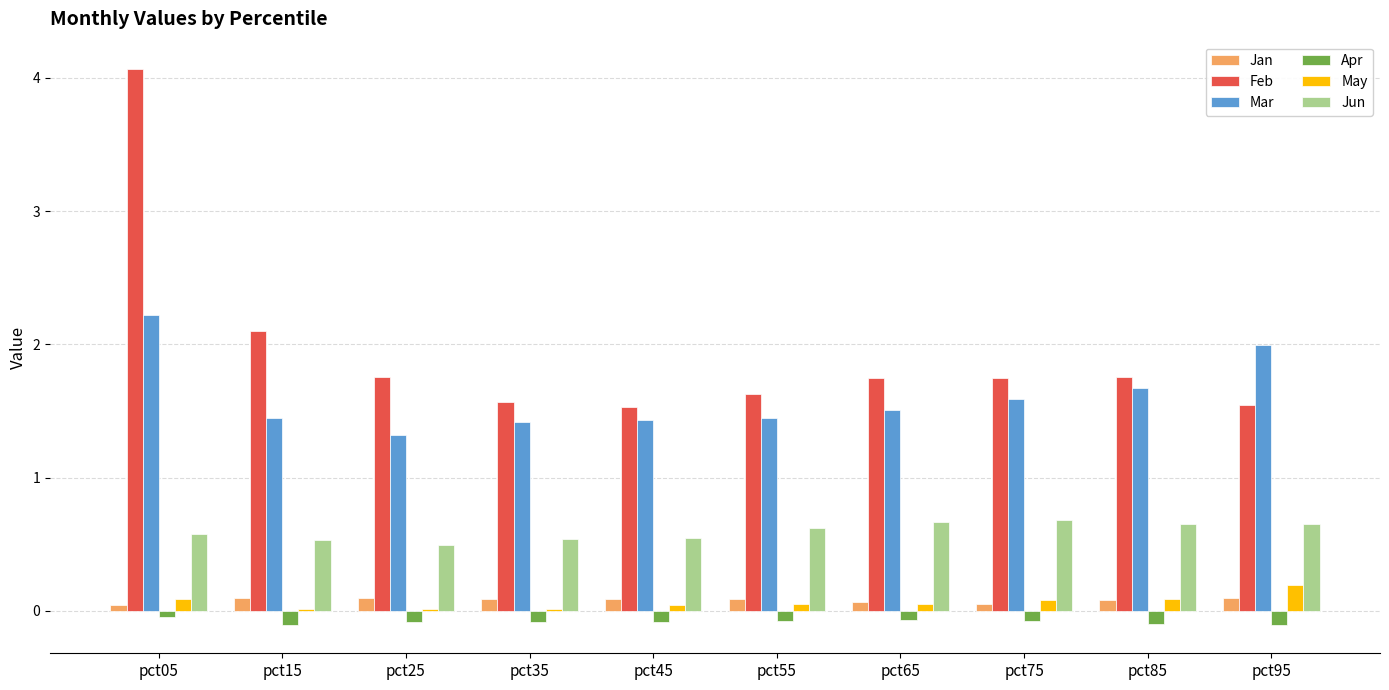

What is the sum of the Feb values at pct05 and pct25?

5.8